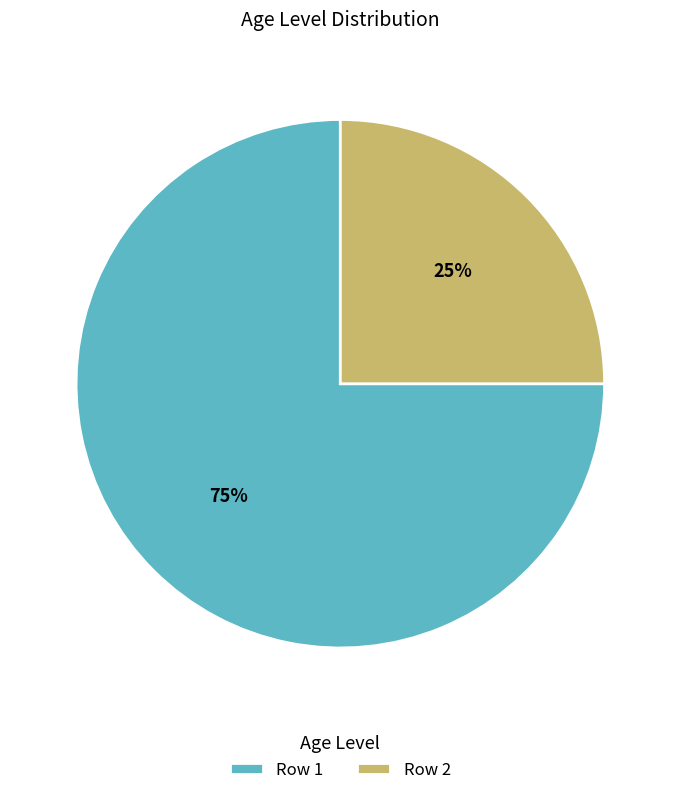

To the nearest percent, what is the average slice percentage?

50%